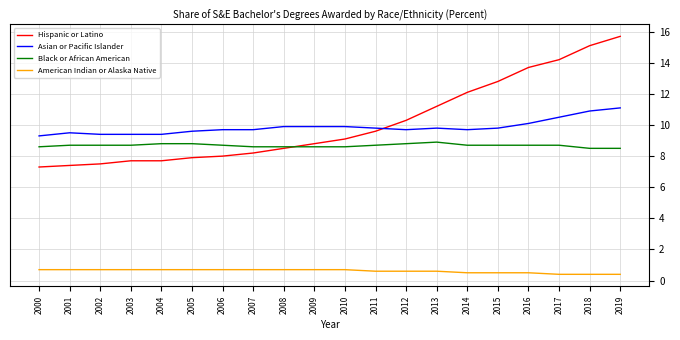

Which series has the largest range (max minus min)?

Hispanic or Latino